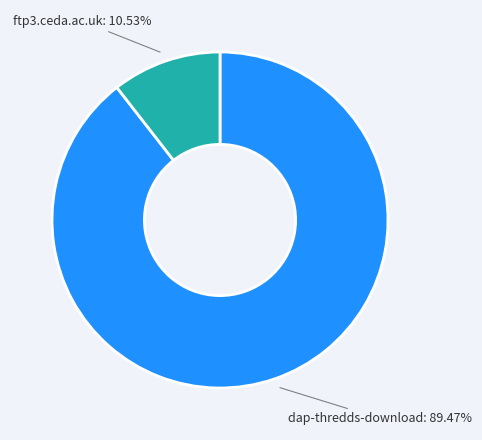

Which slice represents more than half of the pie?

dap-thredds-download